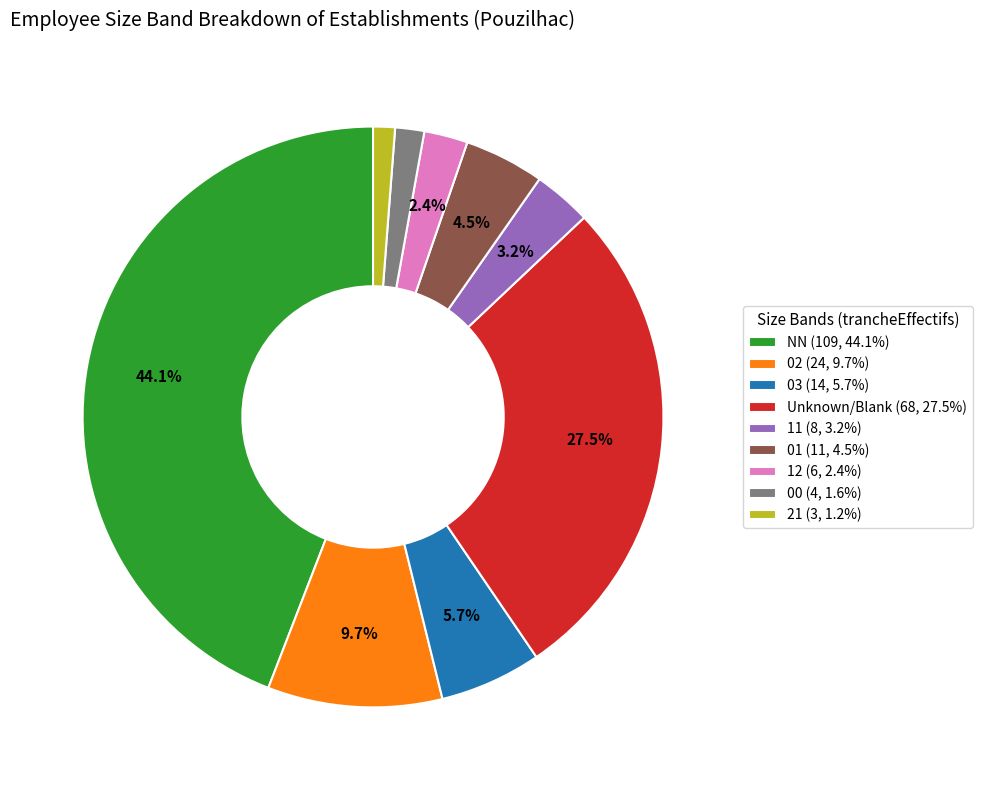

Does any single category account for the majority?

No